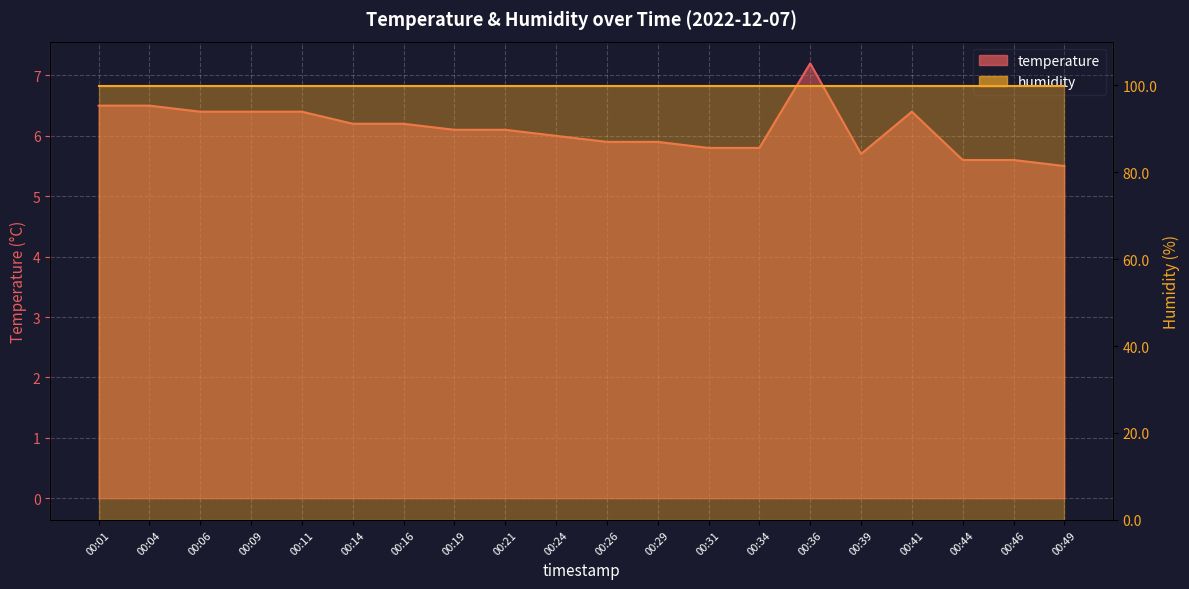

What is the change in value from 00:06 to 00:24?

-0.4